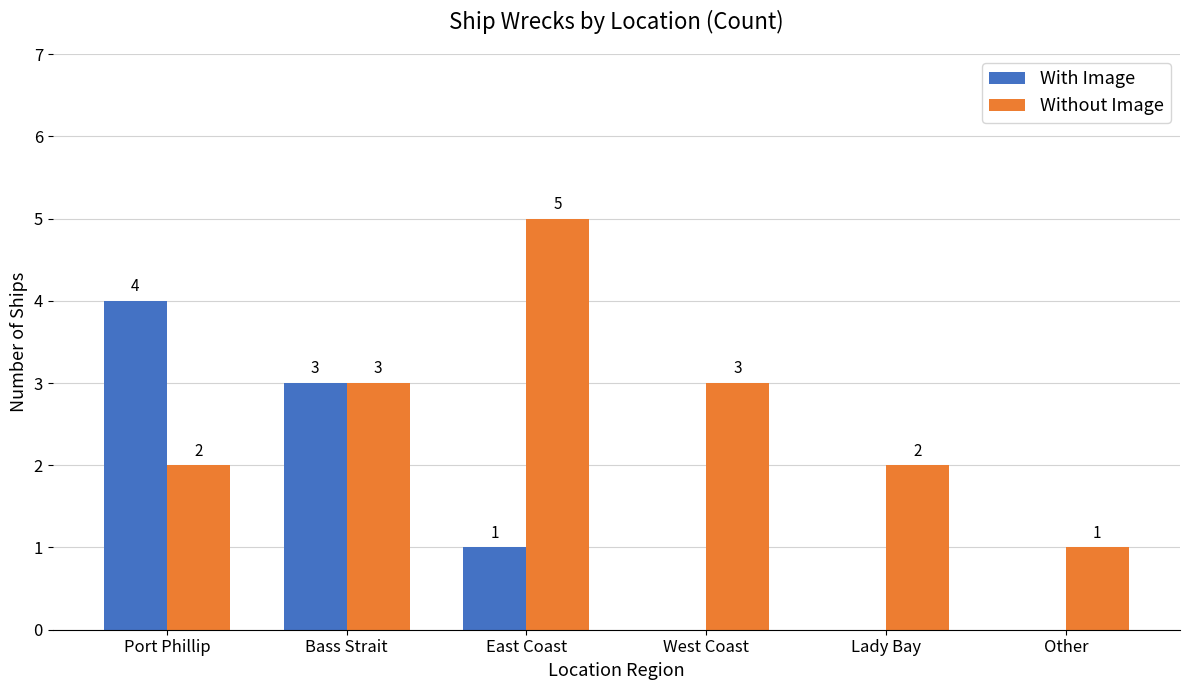

Are the bars grouped side by side (vs. stacked)?

Yes